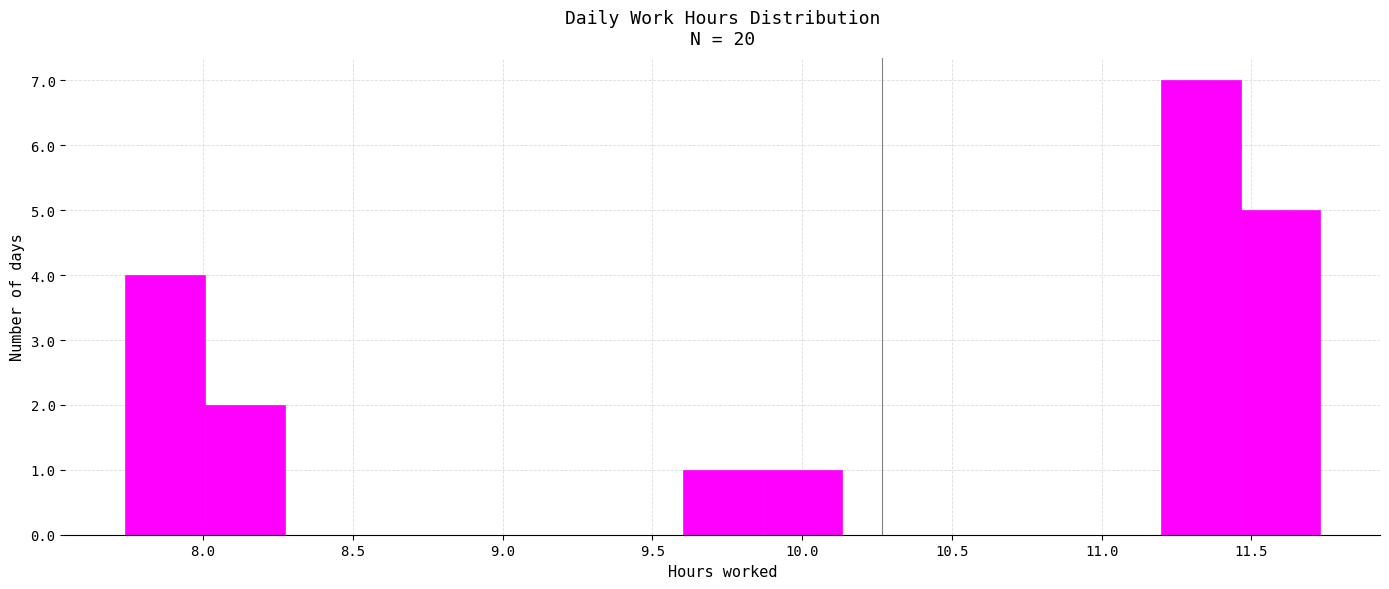

Which range on the x-axis has the tallest bar?

11.20 to 11.45